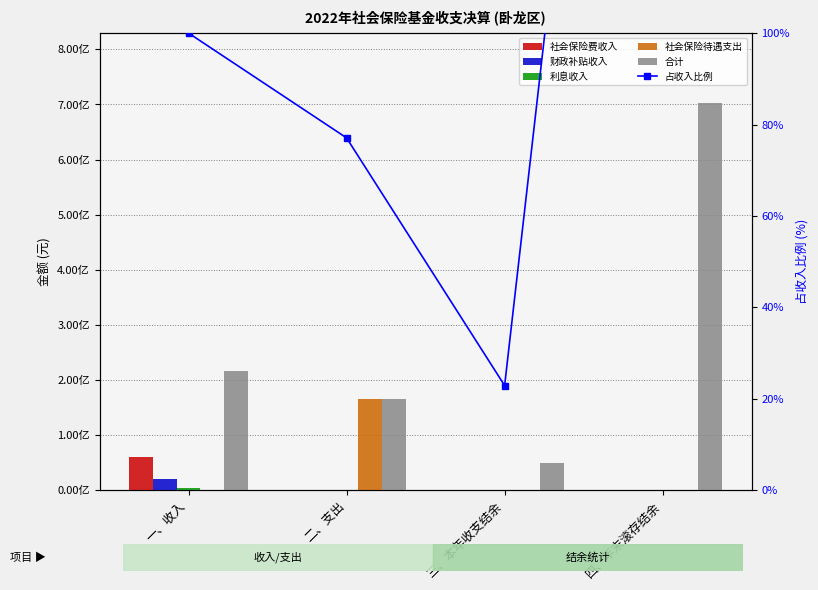

Between 四、年末滚存结余 and 二、支出, which is larger?

四、年末滚存结余